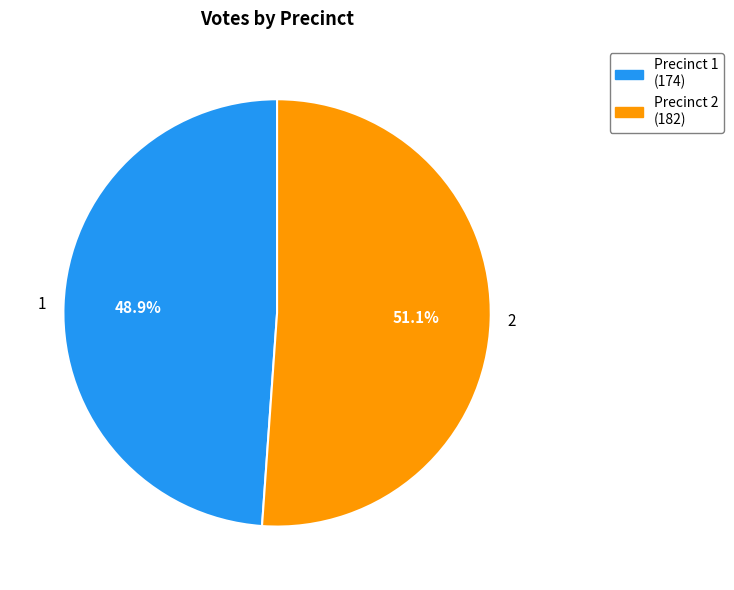

True or false: 1 accounts for 59% of the total.

False